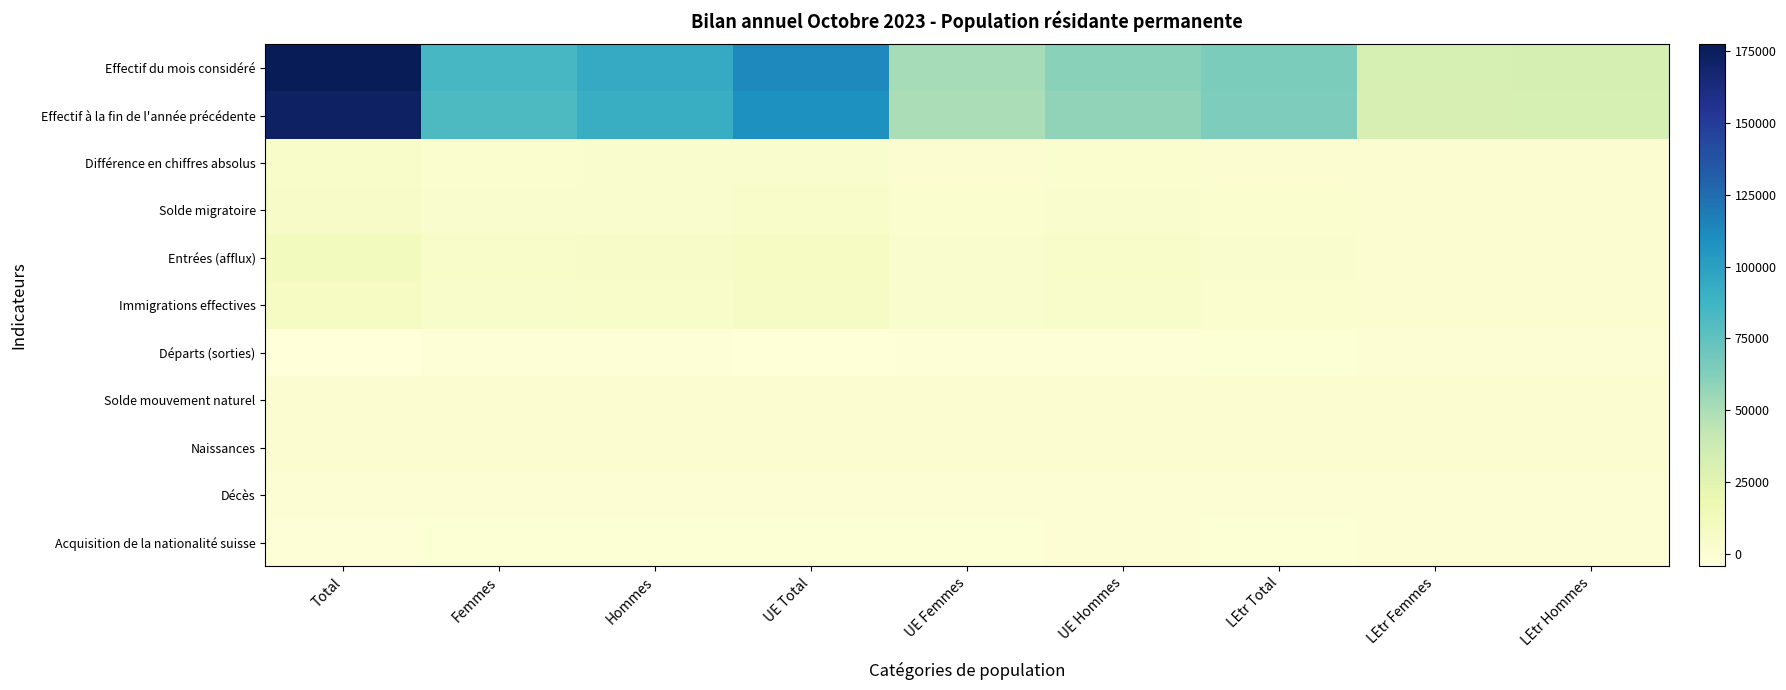

Which series has the largest range (max minus min)?

Effectif du mois considéré